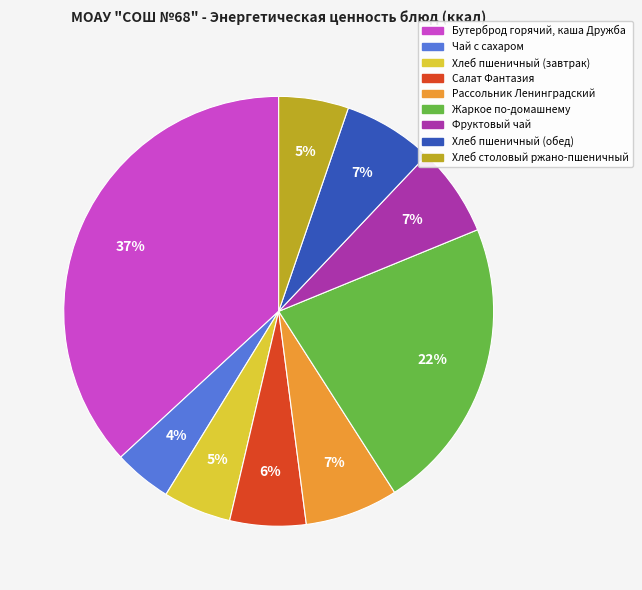

Which has a higher value, Бутерброд горячий, каша Дружба or Чай с сахаром?

Бутерброд горячий, каша Дружба